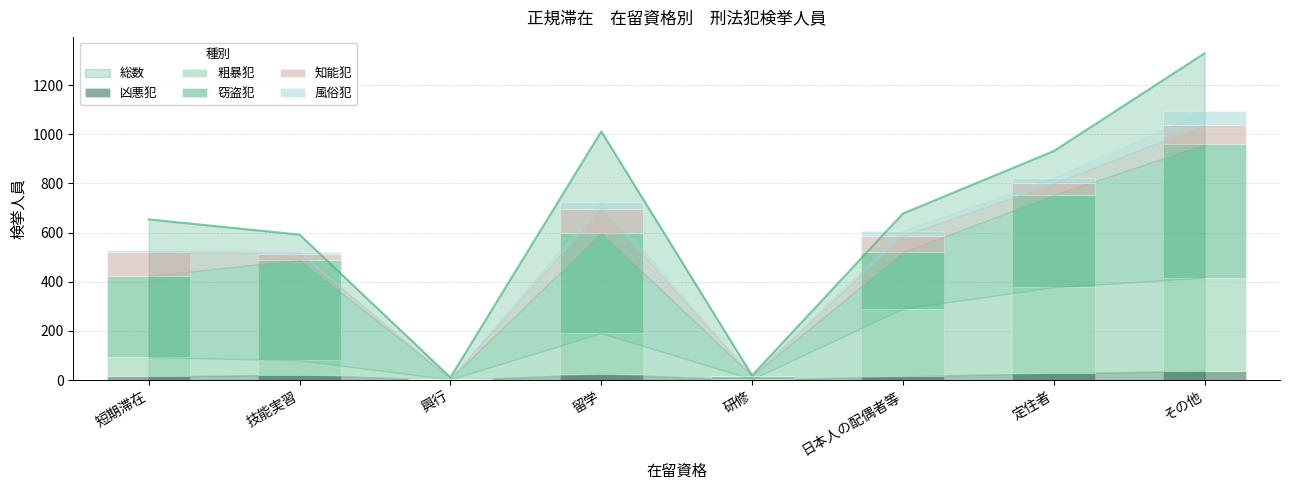

What is the difference between the maximum and minimum values in the 風俗犯 series?

55